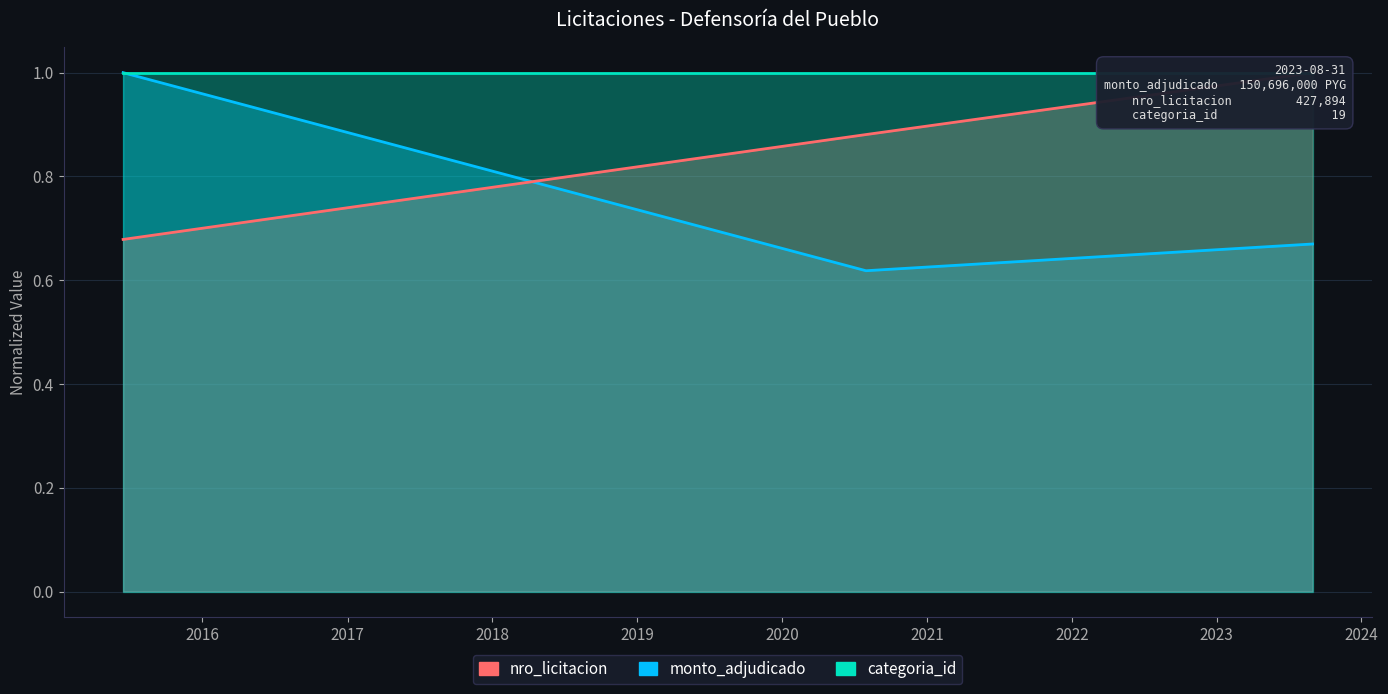

True or false: nro_licitacion has a value of 0.7 at 2015-06-15.

True